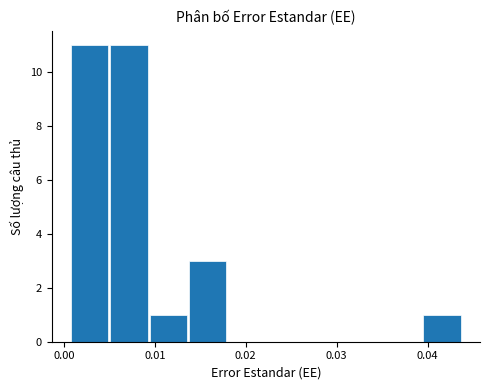

Reading left to right, list every bar in this chart as the range it spans on the x-axis followed by its height. Neither the bar edges nor the heights are printed on the chart, so give them approximately, as read against the axes.

0.001 to 0.005: 11
0.005 to 0.009: 11
0.009 to 0.014: 1
0.014 to 0.018: 3
0.018 to 0.022: 0
0.022 to 0.027: 0
0.027 to 0.031: 0
0.031 to 0.035: 0
0.035 to 0.040: 0
0.040 to 0.044: 1